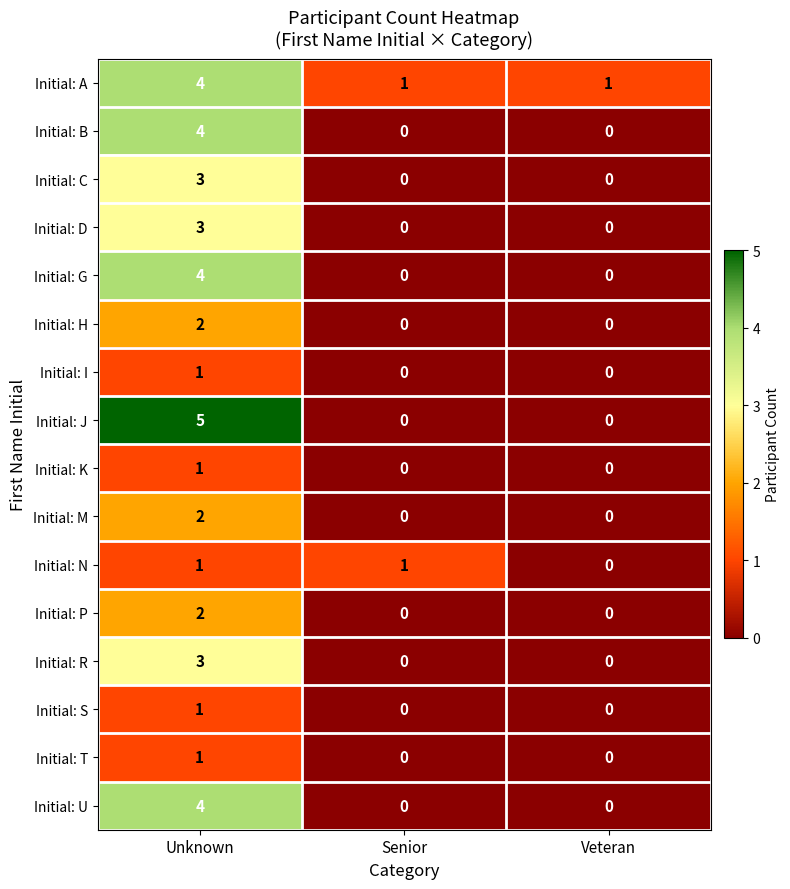

At how many categories does at least one series exceed 4?

1